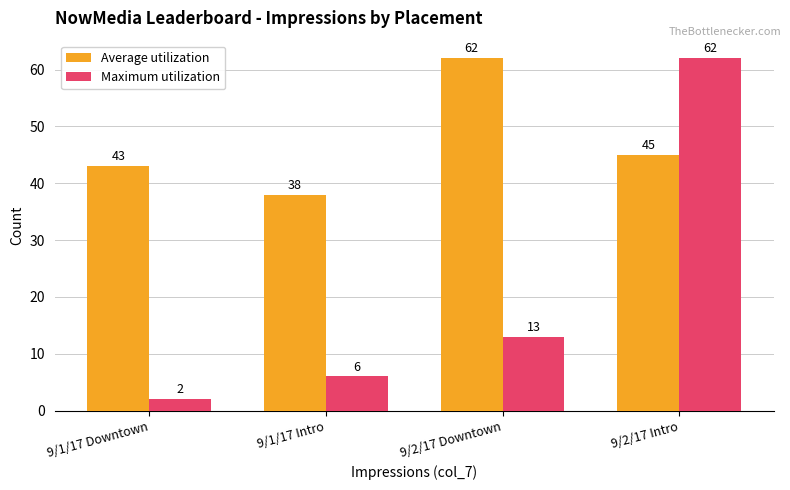

Between 9/1/17 Intro and 9/2/17 Downtown, which series saw the biggest shift?

Average utilization